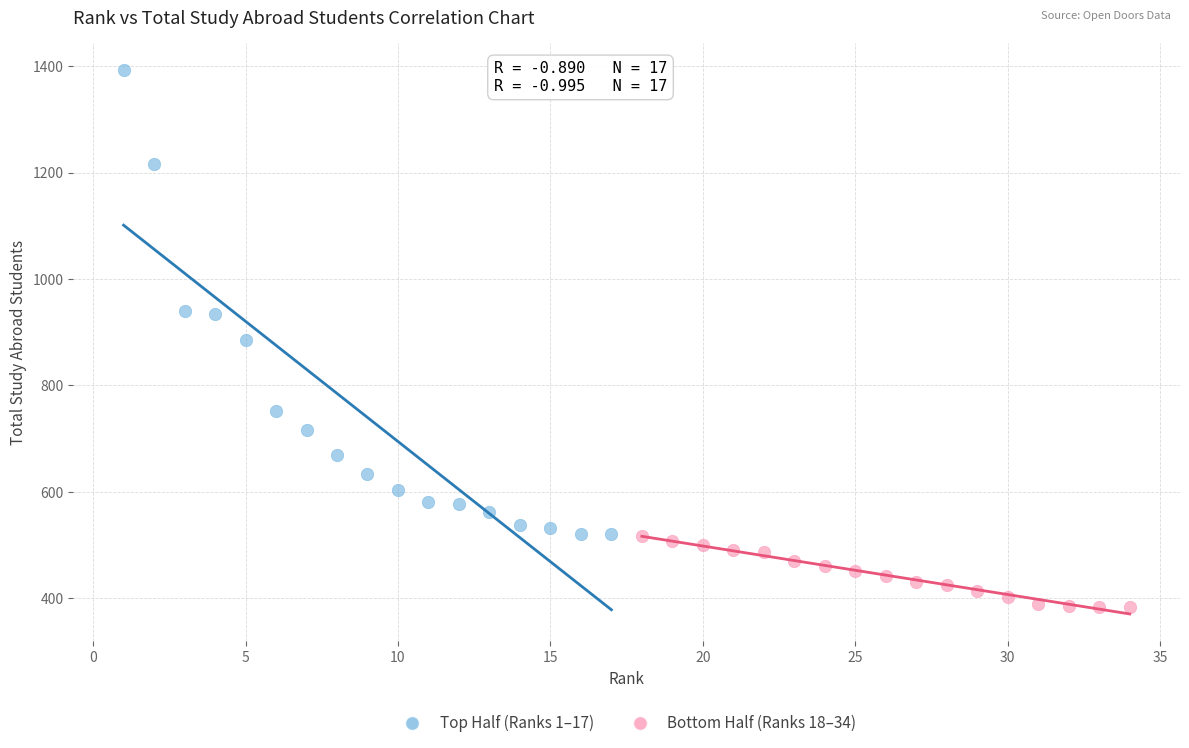

Which series reaches the maximum Y coordinate?

Top Half (Ranks 1–17)